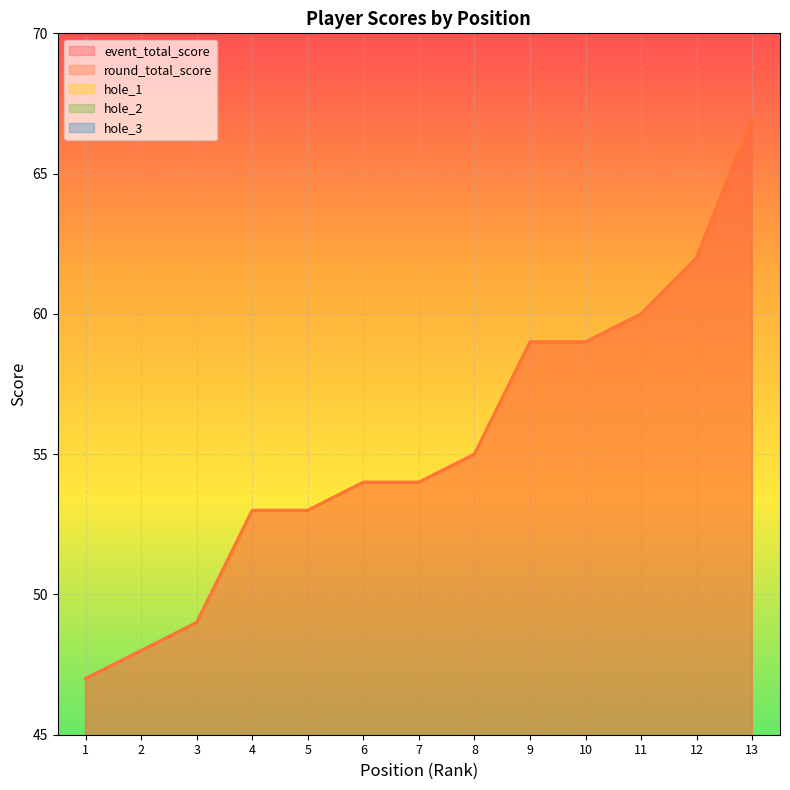

What is the minimum value for hole_3?

2